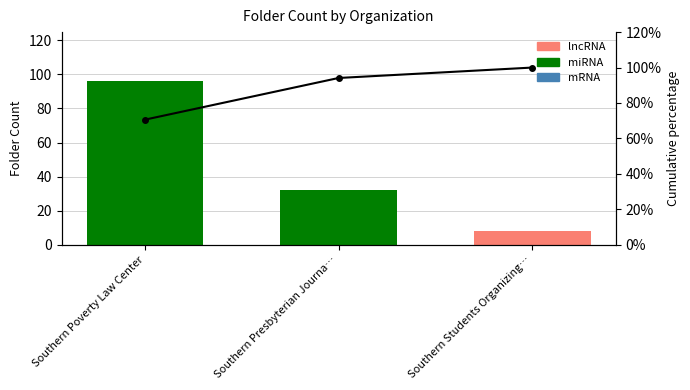

Is the value of folder_count at Southern Presbyterian Journa… greater than the value of Cumulative percentage at Southern Students Organizing…?

Yes